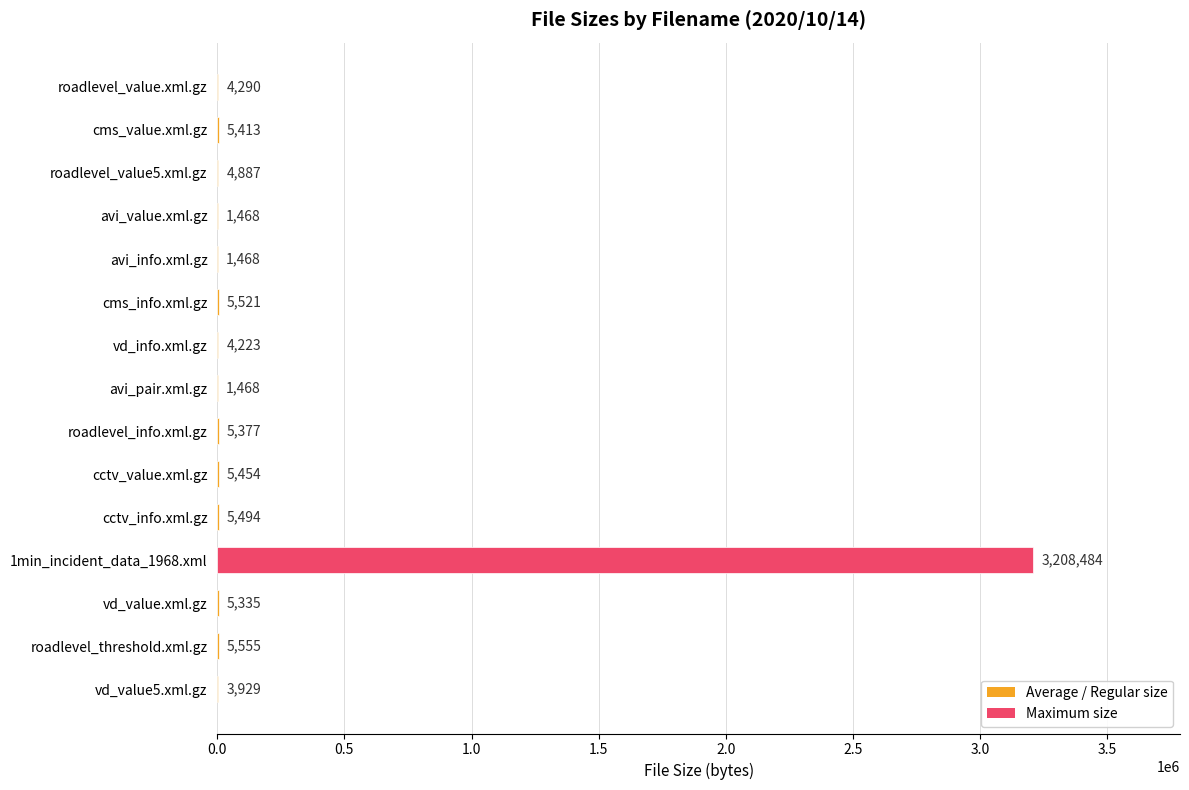

At which label is the value closest to 1604976?

roadlevel_threshold.xml.gz